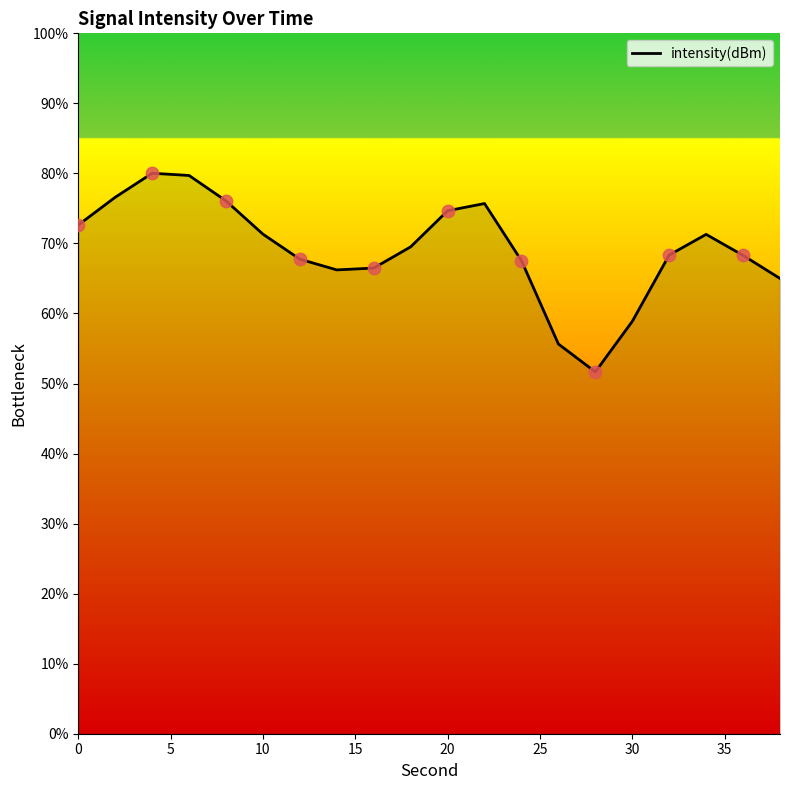

What is the difference between the maximum and minimum values?

28.4